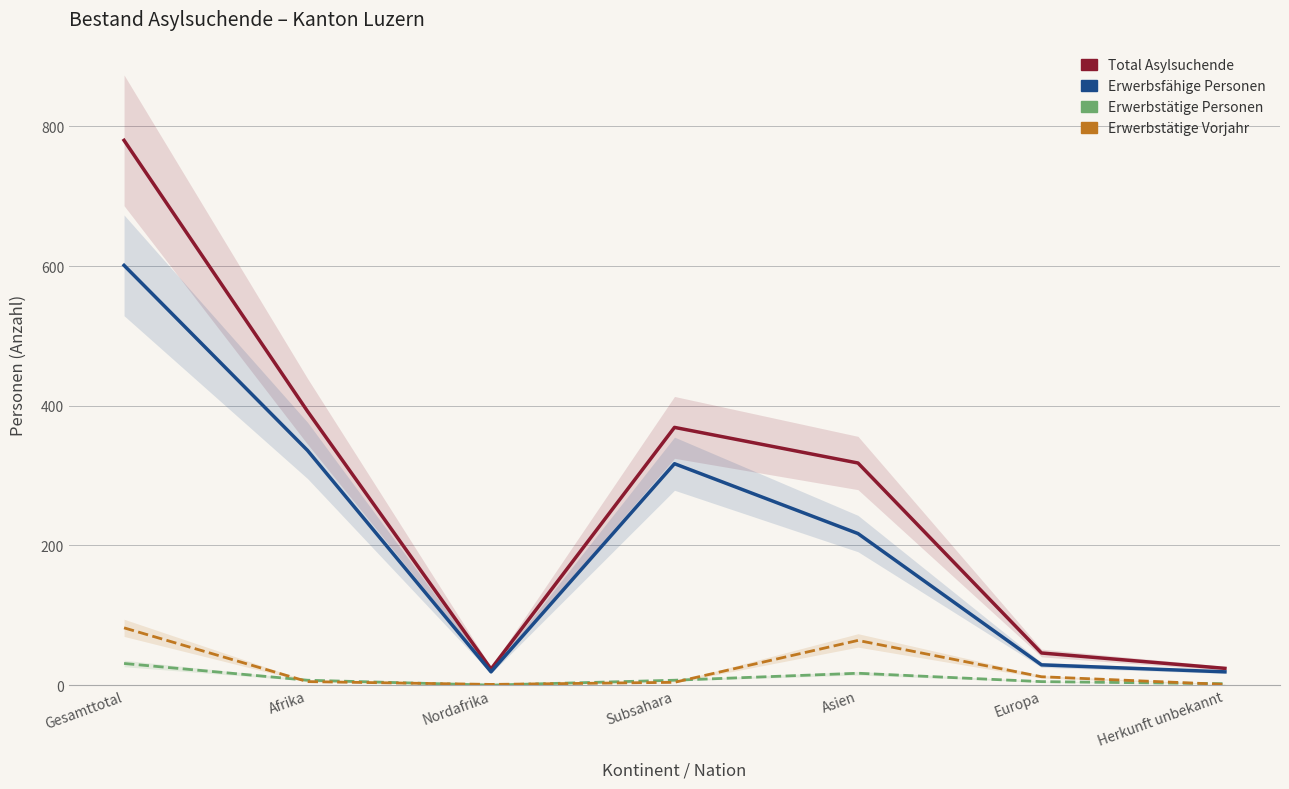

True or false: Total Asylsuchende and Erwerbsfaehige Personen cross at least once.

False